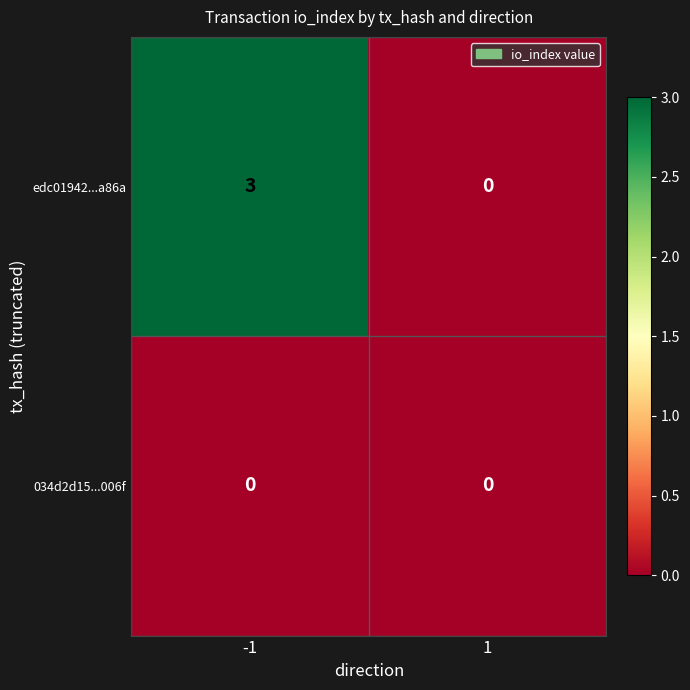

Reading left to right, list all the values displayed in this chart.

edc01942...a86a: -1=3	1=0
034d2d15...006f: -1=0	1=0